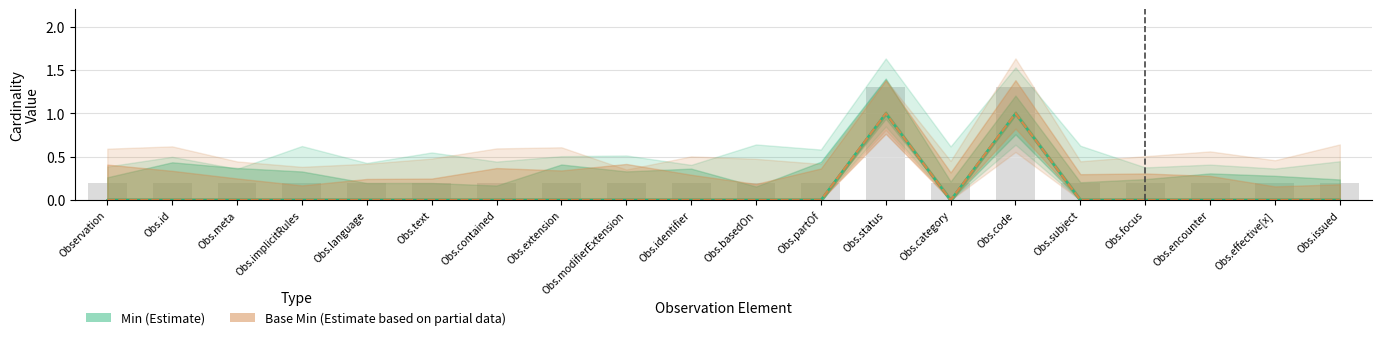

Reading left to right, transcribe all the data shown in this chart.

Min (Estimate): 0	0	0	0	0	0	0	0	0	0	0	0	1	0	1	0	0	0	0	0
Base Min (Partial Estimate): 0	0	0	0	0	0	0	0	0	0	0	0	1	0	1	0	0	0	0	0